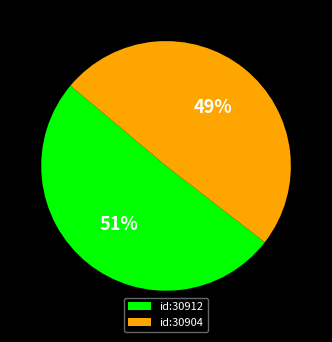

How many slices are in this pie chart?

2